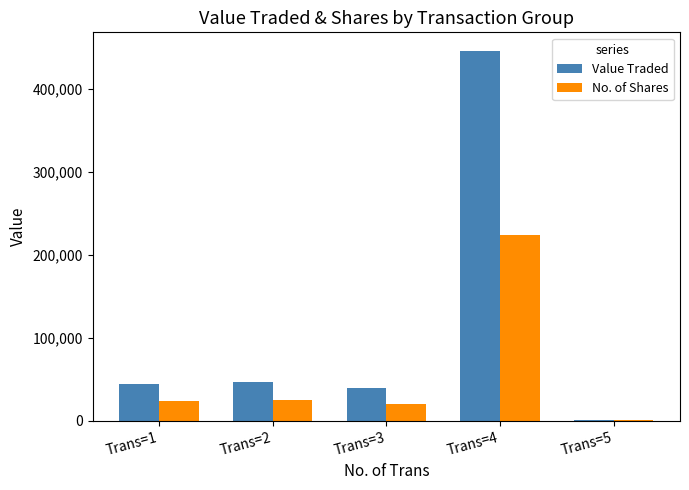

What is the highest value of the Value Traded series?

446226